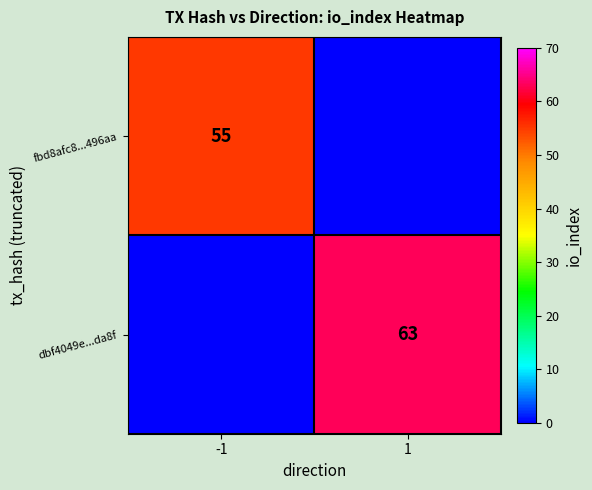

Is it true that fbd8afc8...496aa equals 55 at -1?

True